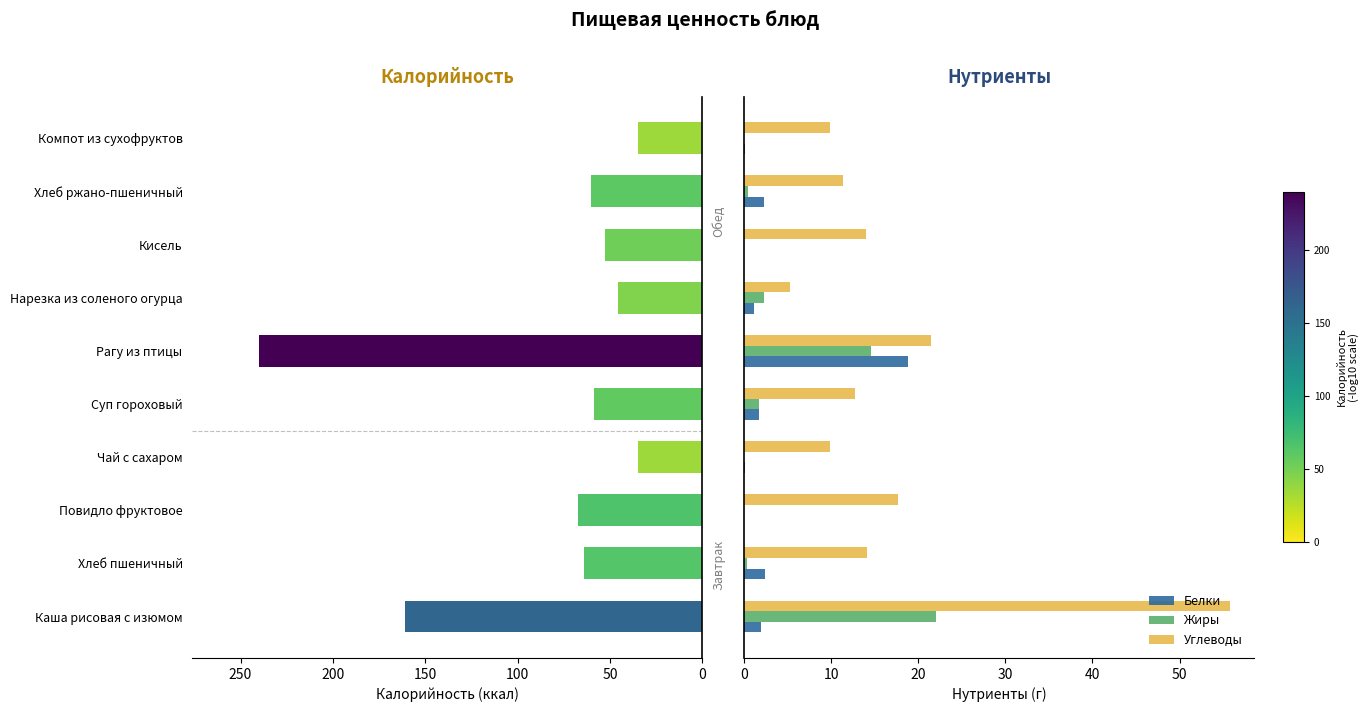

What is the sum of all Углеводы values?

172.1